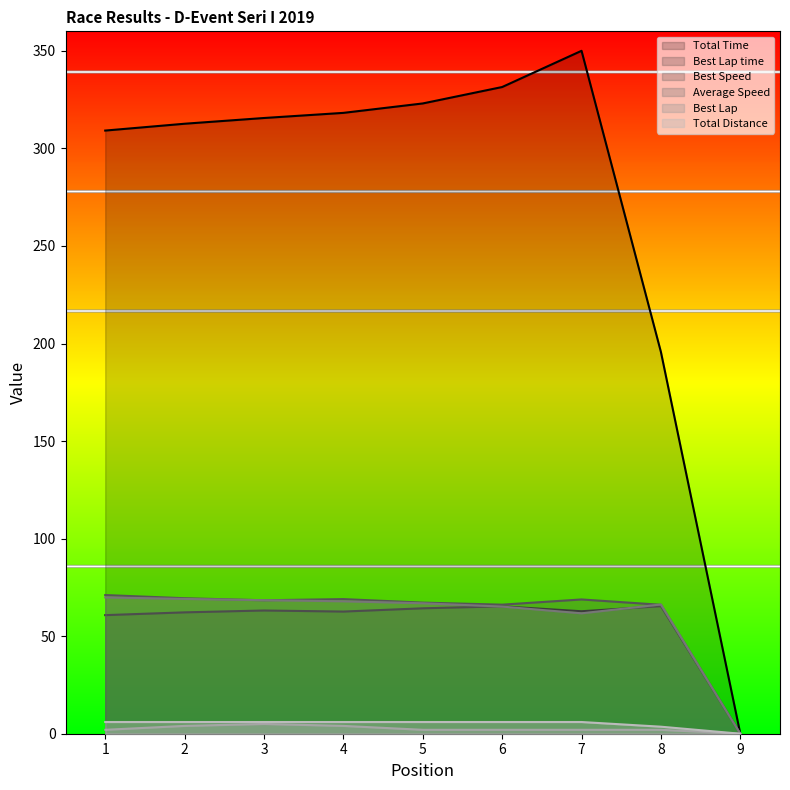

Reading left to right, what are all the values shown in this chart?

Total Time: 309.1	312.6	315.6	318.2	323.0	331.5	350.0	195.6	0.0
Best Lap time: 60.8	62.2	63.2	62.6	64.3	65.3	62.8	65.4	0.0
Best Speed: 71.1	69.4	68.4	69.0	67.2	66.2	68.8	66.1	0.0
Average Speed: 69.9	69.1	68.4	67.9	66.9	65.2	61.7	66.2	0.0
Best Lap: 2.0	4.0	5.0	4.0	2.0	2.0	2.0	2.0	0.0
Total Distance: 6.0	6.0	6.0	6.0	6.0	6.0	6.0	3.6	0.0